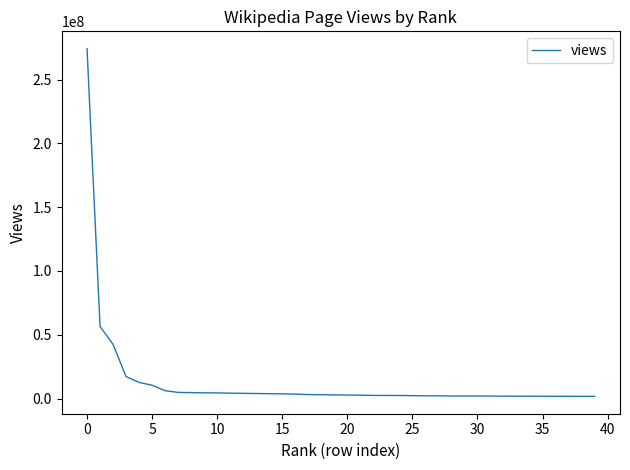

What is the difference between the maximum and minimum values?

272380400